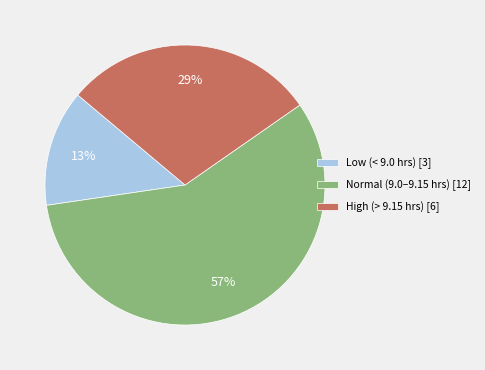

Rank the categories by value from lowest to highest.

Low (< 9.0 hrs) [3], High (> 9.15 hrs) [6], Normal (9.0–9.15 hrs) [12]